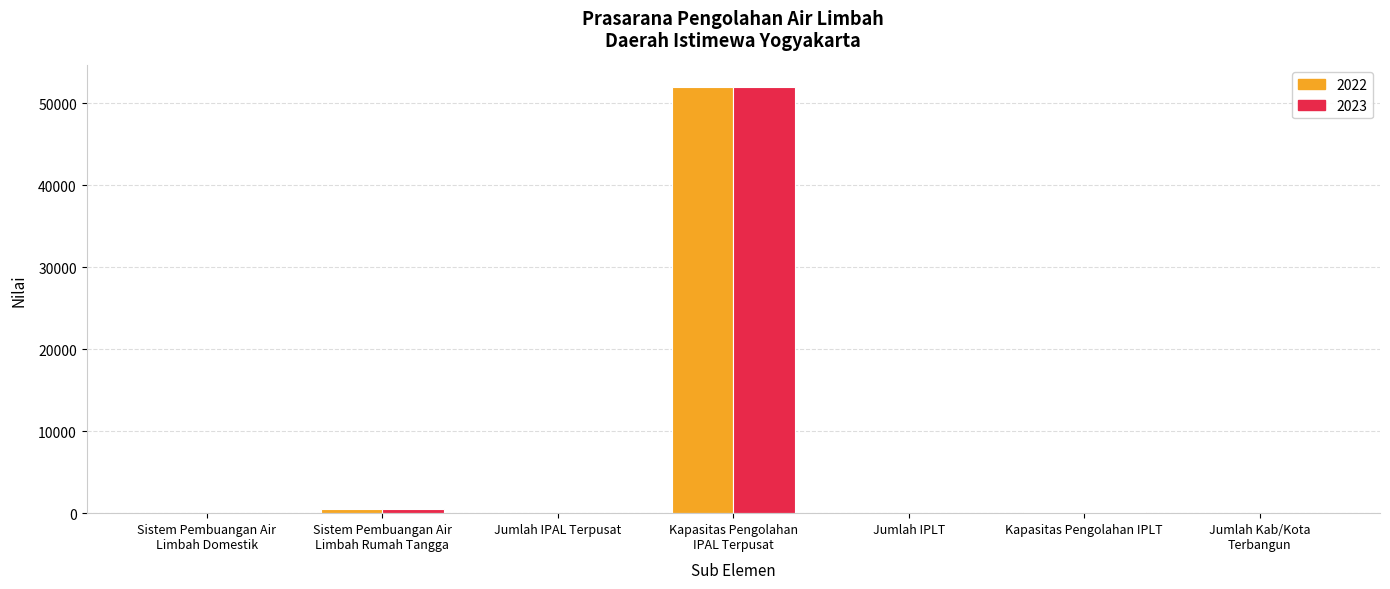

At which label is 2022 closest to 26000?

Sistem Pembuangan Air
Limbah Rumah Tangga